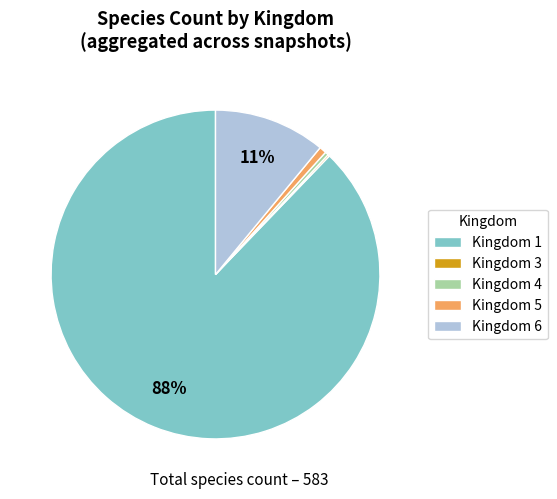

Which slice is the largest?

Kingdom 1